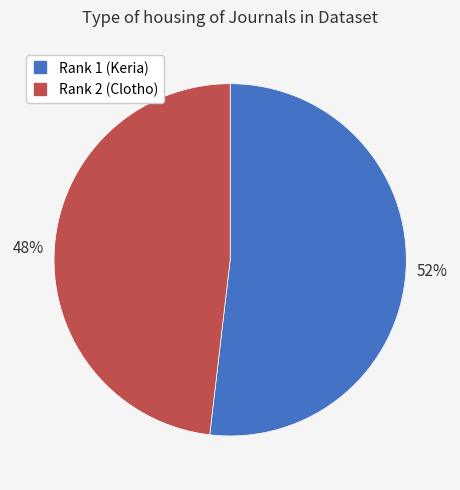

To the nearest percent, what portion does Rank 2 (Clotho) represent?

48%